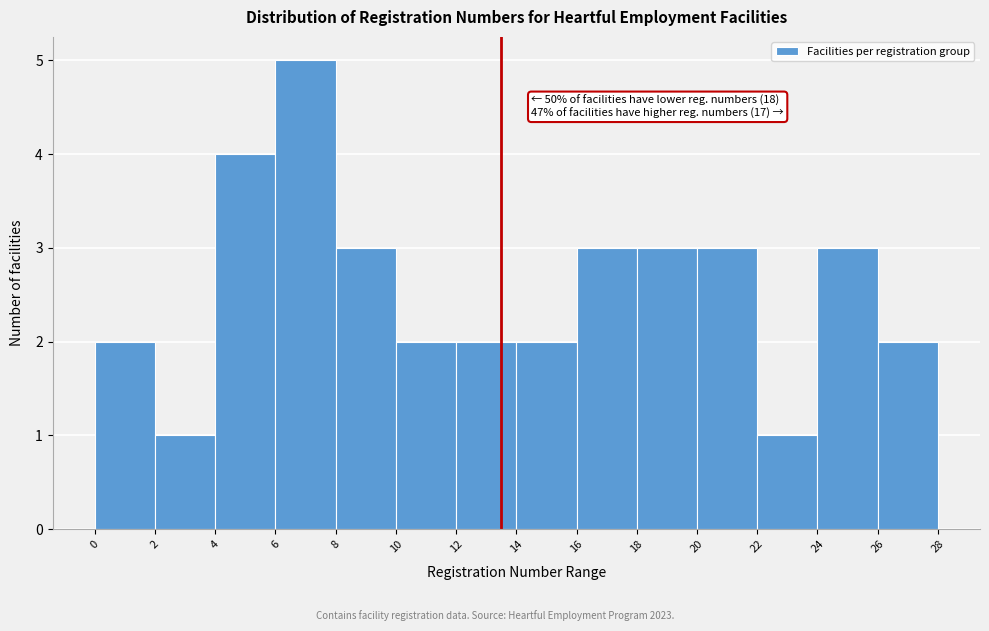

Which range on the x-axis has the tallest bar?

6 to 8